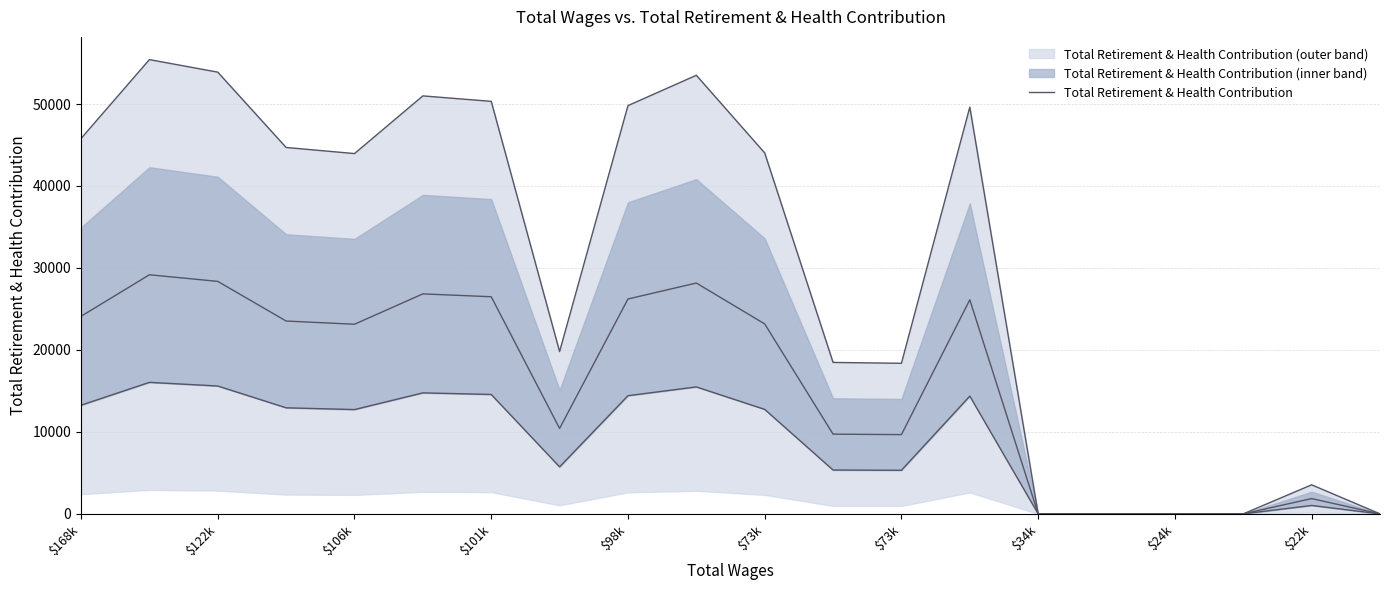

Is it true that the value at $73k is 23174?

True